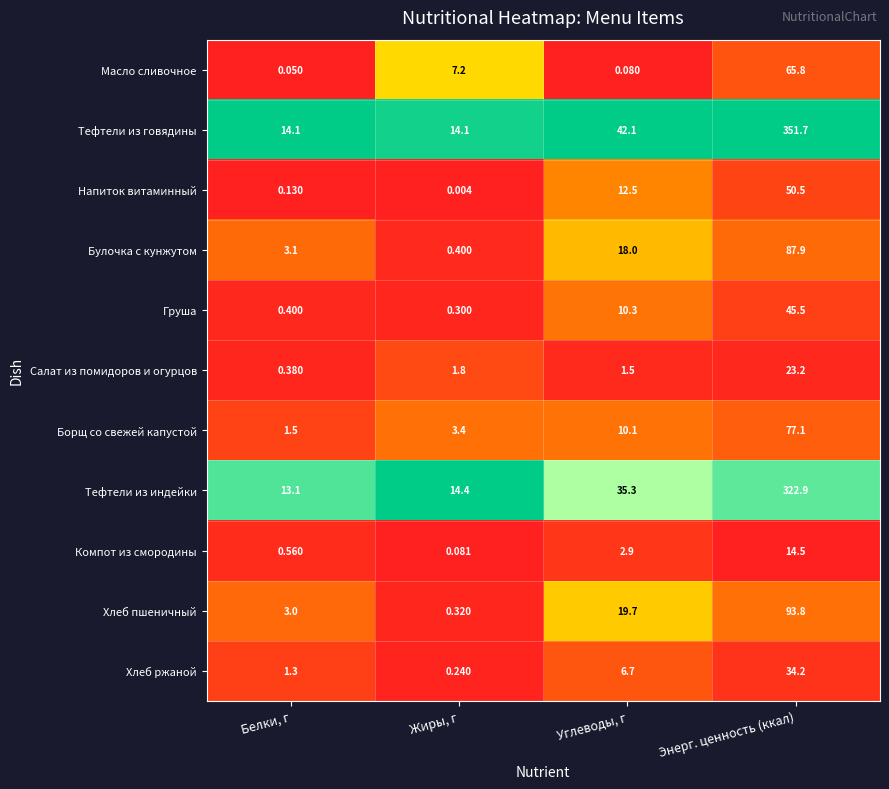

Which category has the lowest value in the Масло сливочное series?

Белки, г